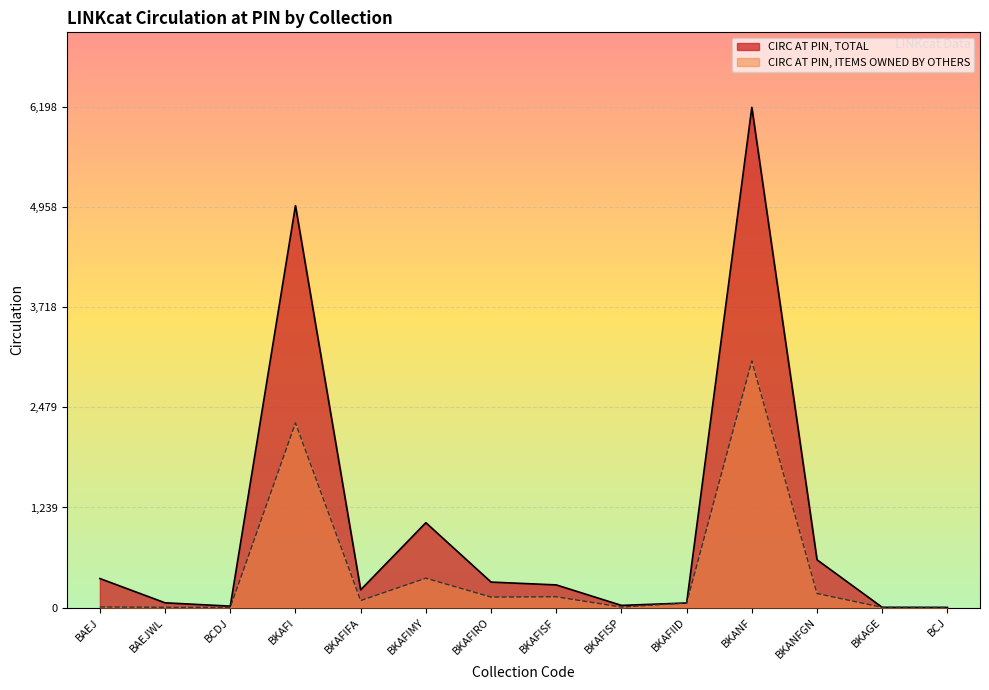

What is the value of the CIRC AT PIN, ITEMS OWNED BY OTHERS point at the 14th from the left?

1